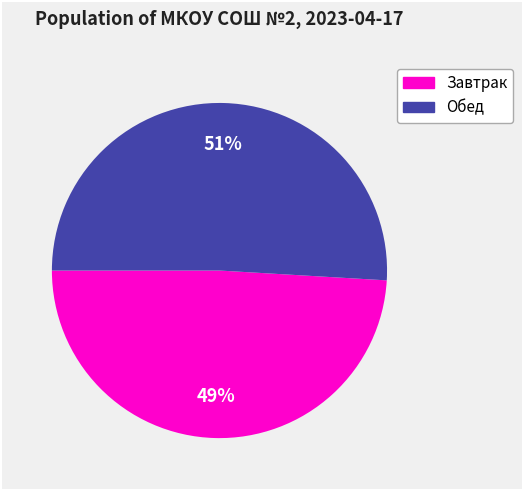

To the nearest percent, what is the difference between the largest and smallest slice percentages?

2%